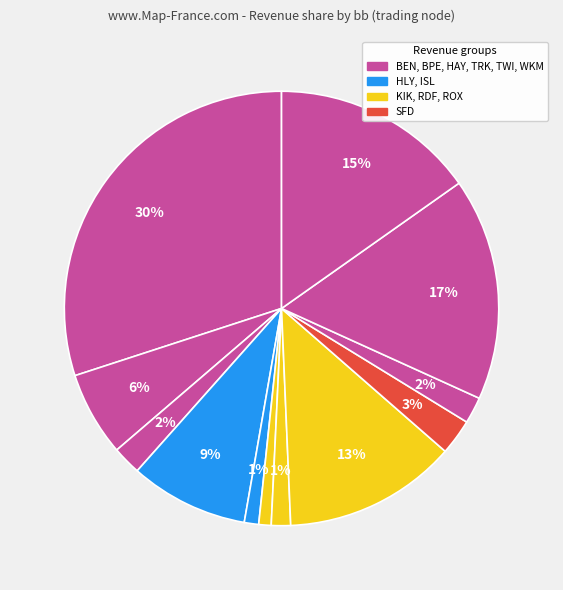

Is there a majority slice in this chart?

No